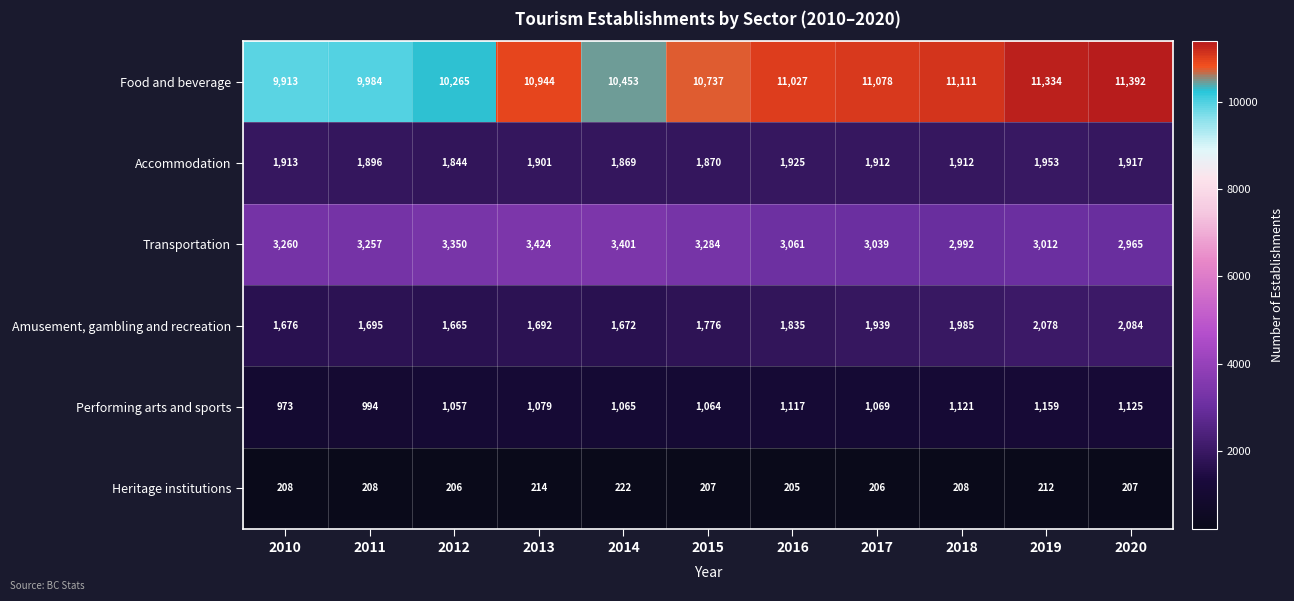

Which series has the largest range (max minus min)?

Food and beverage